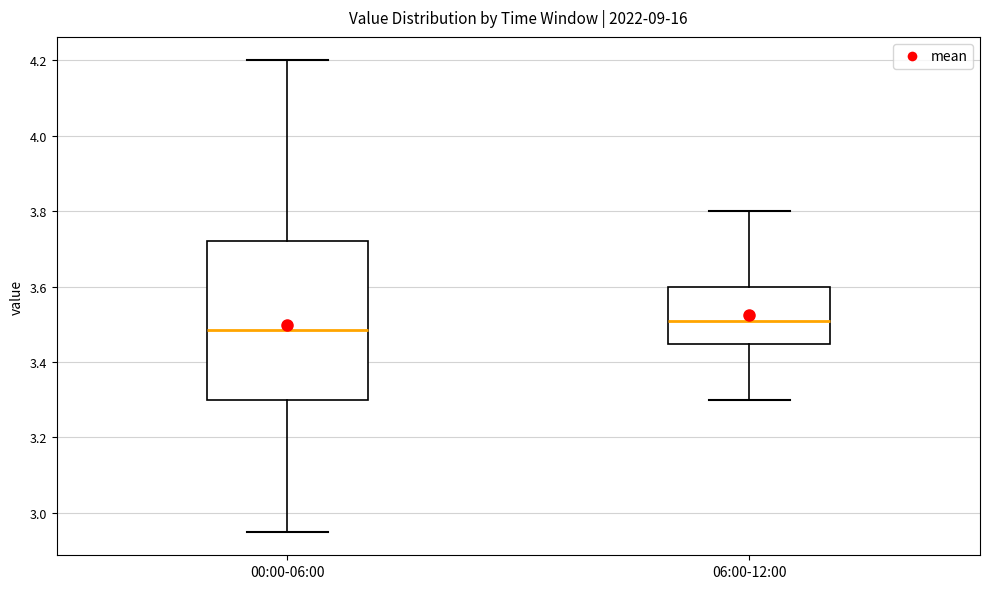

Where is the upper edge of the box for 00:00-06:00 on the y-axis? The values are not printed on the chart, so give them approximately, as read against the axis.

3.72